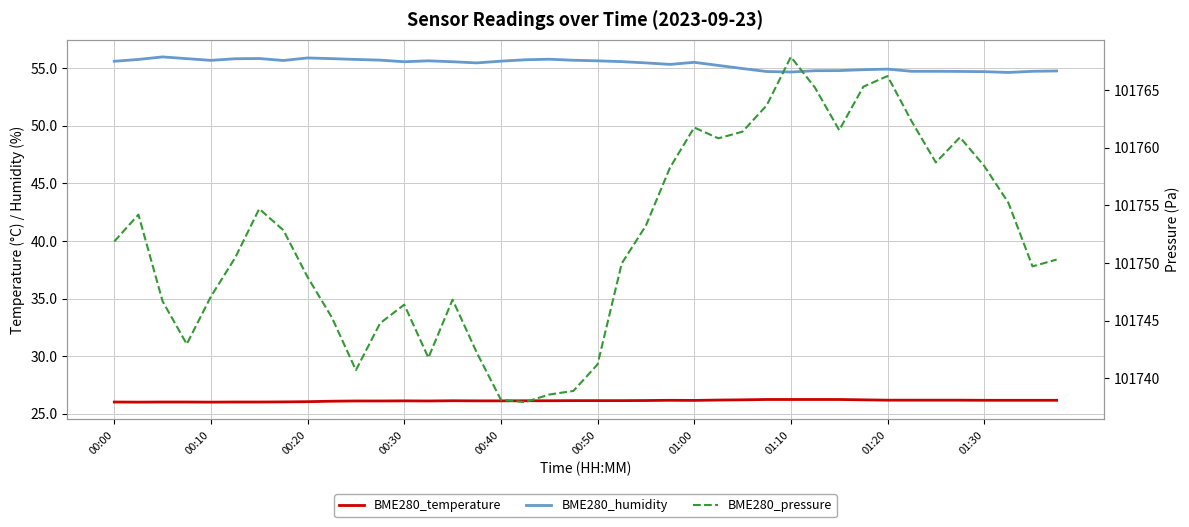

The value of BME280_temperature at 26 is 5.6. True or false?

False